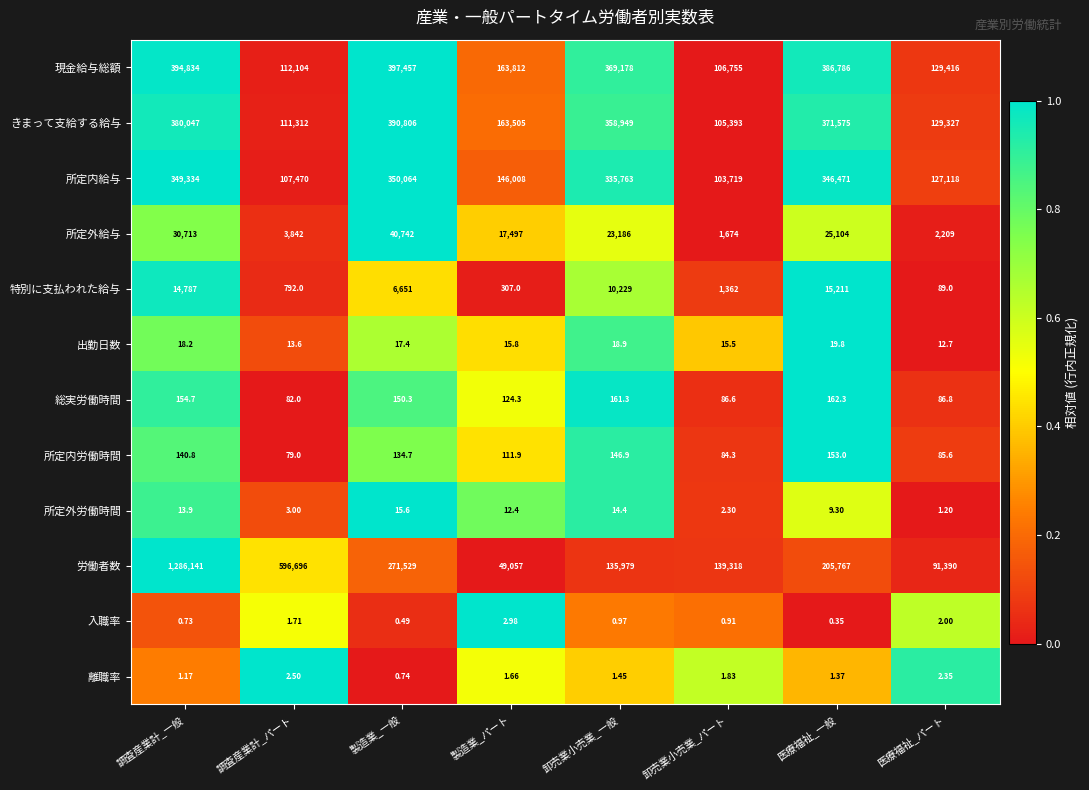

At 調査産業計_一般, list the series in order from largest to smallest.

労働者数, 現金給与総額, きまって支給する給与, 所定内給与, 所定外給与, 特別に支払われた給与, 総実労働時間, 所定内労働時間, 出勤日数, 所定外労働時間, 離職率, 入職率